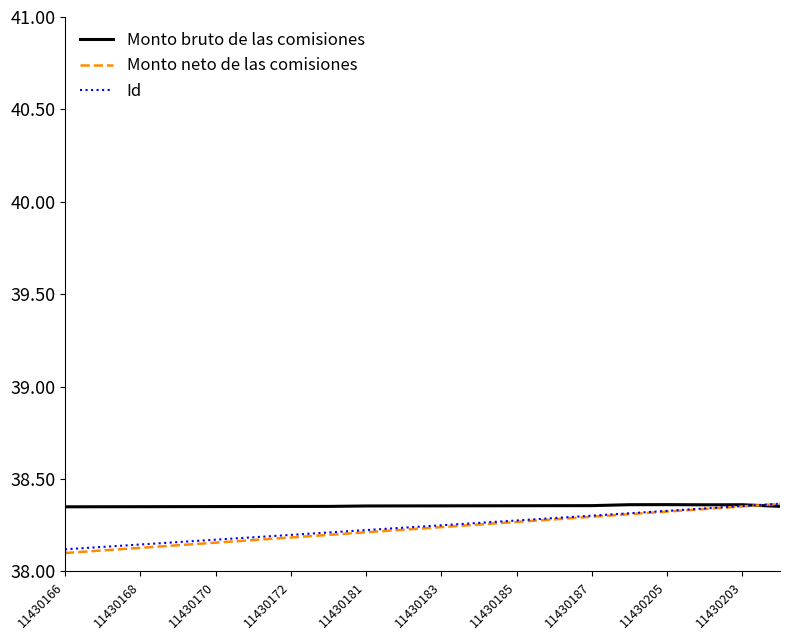

Which series has the widest spread of values?

Monto neto de las comisiones